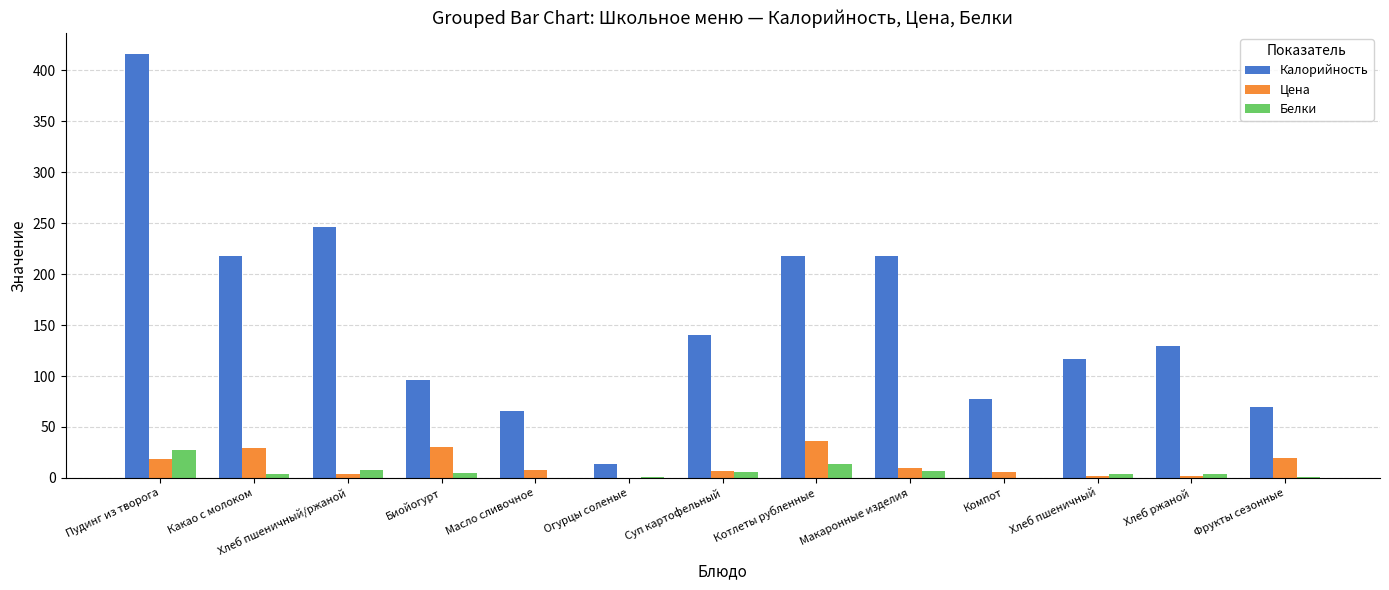

Is the value of Калорийность at Фрукты сезонные greater than the value of Белки at Макаронные изделия?

Yes